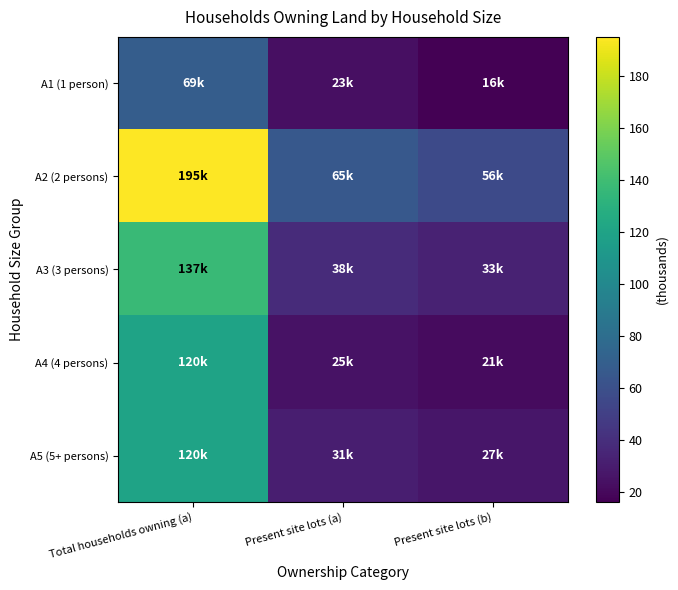

What is the maximum value shown in the chart?

195